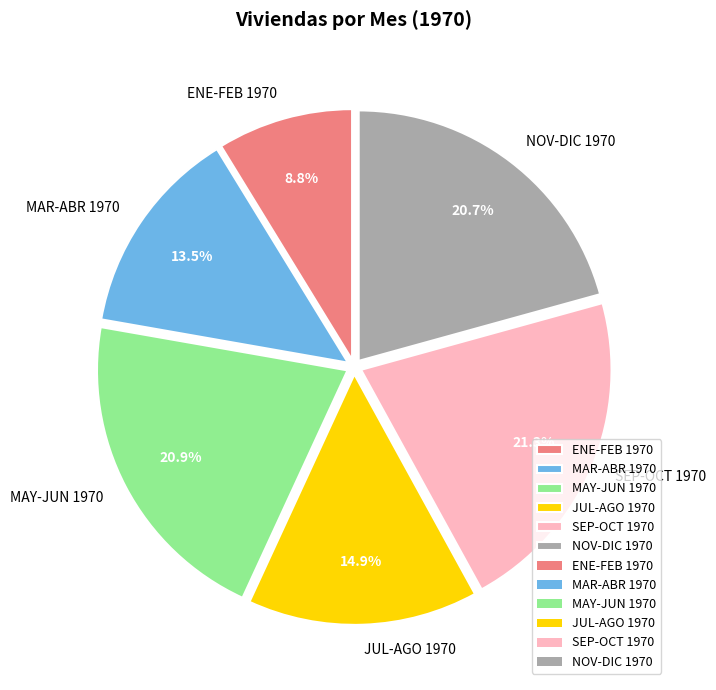

Approximately how many times larger is the value at NOV-DIC 1970 compared to MAR-ABR 1970?

1.5